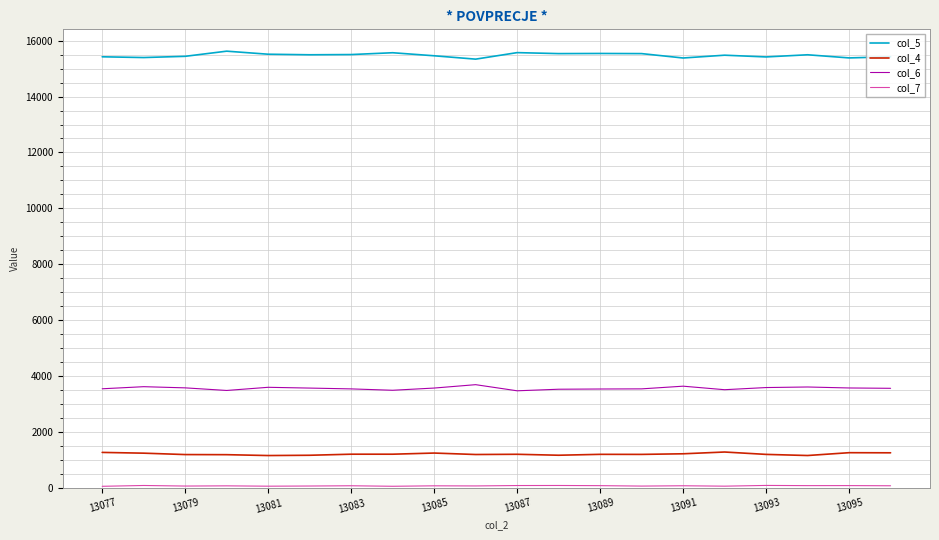

True or false: col_4 and col_5 intersect in this chart.

False